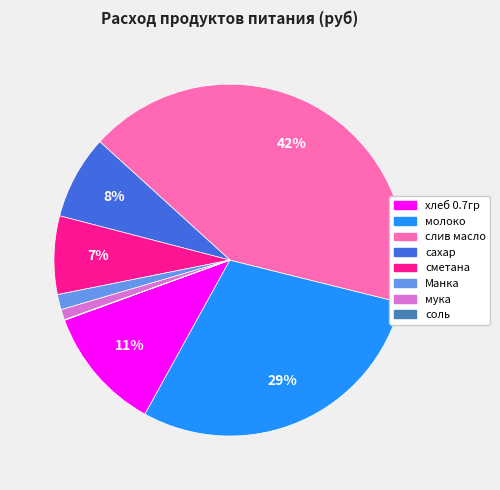

Does any single category account for the majority?

No